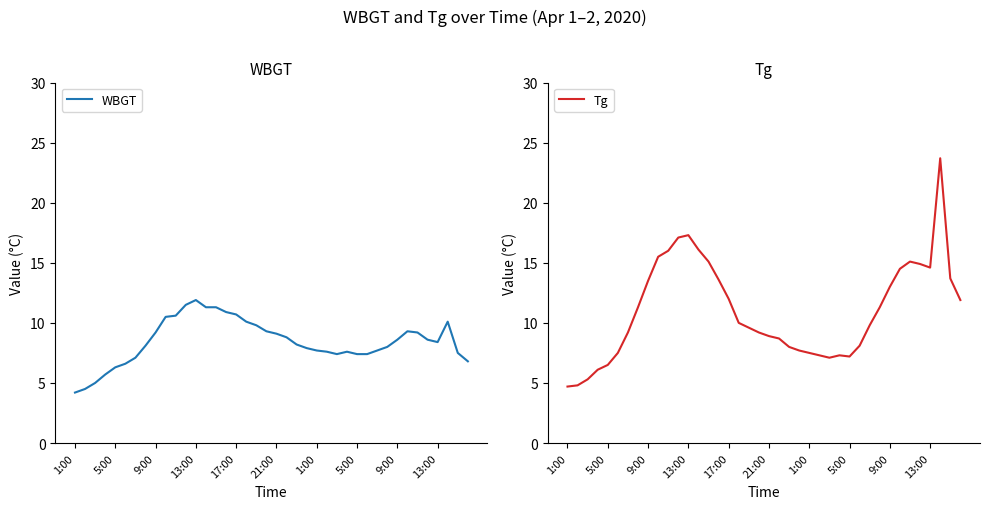

What is the difference between the maximum and minimum values in the WBGT series?

7.7